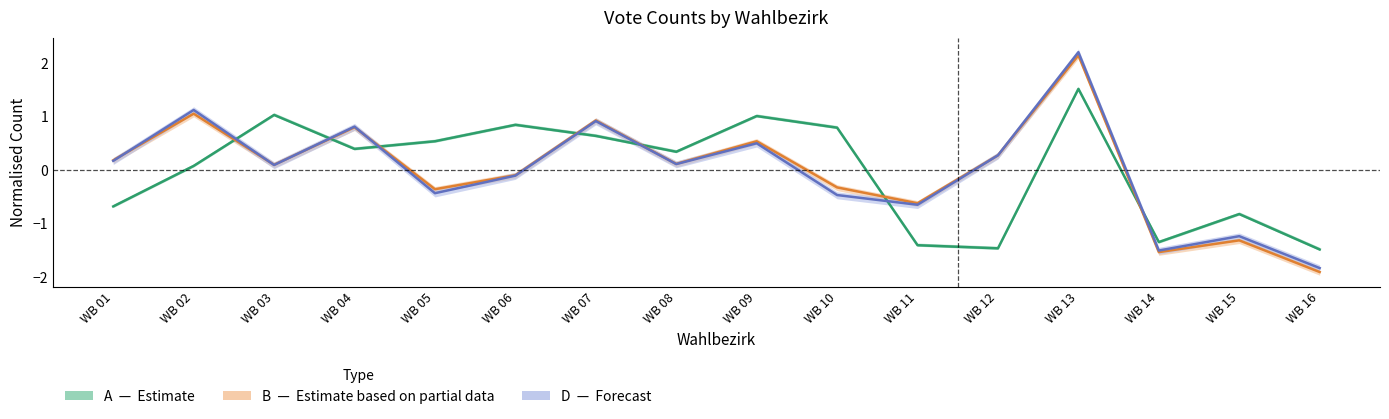

What is the total value across all series at WB 16?

-5.2